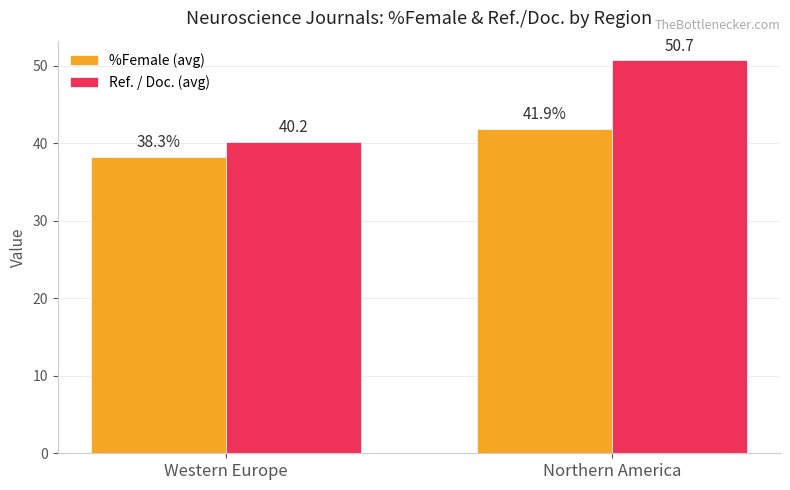

What is the sum of the Ref. / Doc. (avg) values at Northern America and Western Europe?

90.9